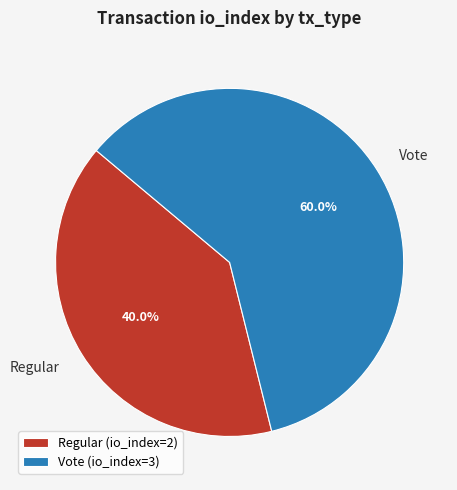

Combined, do Vote and Regular account for over 50%?

Yes